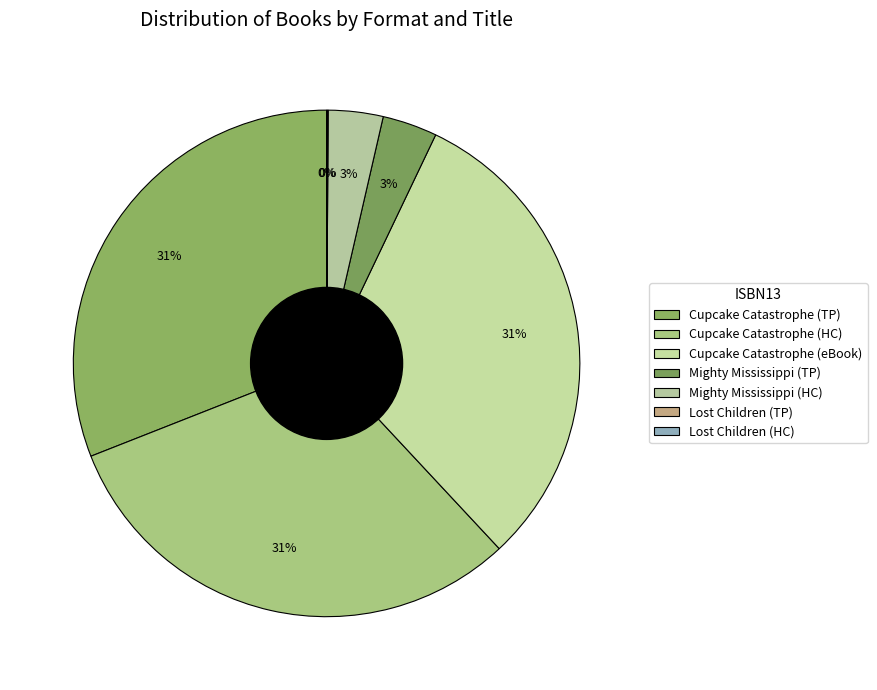

Is there a majority slice in this chart?

No